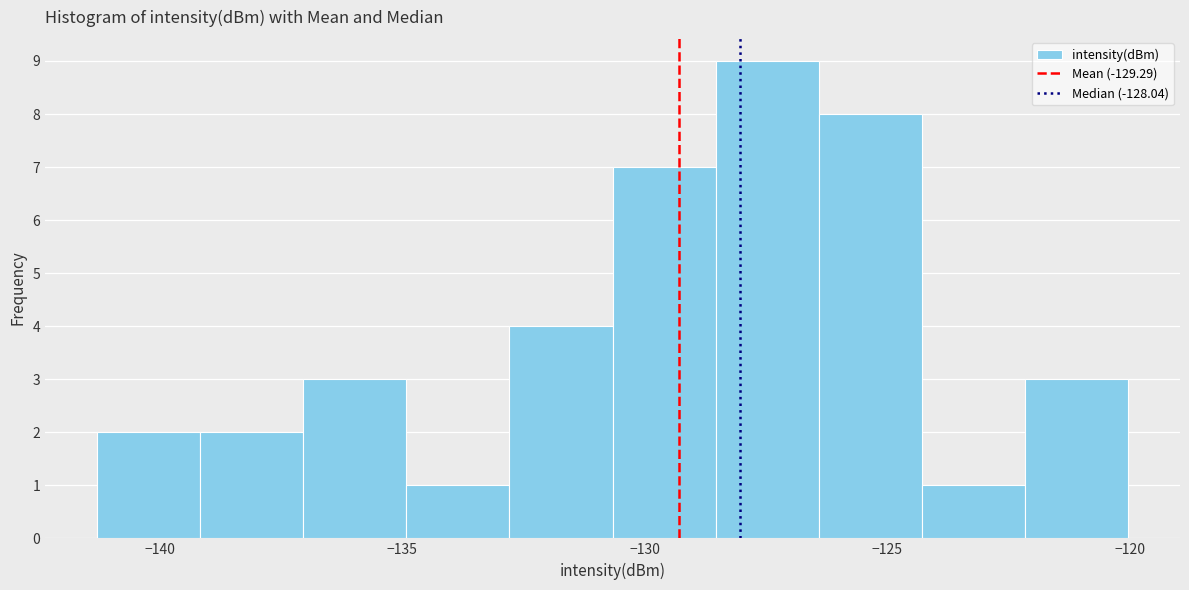

Reading left to right, list every bar in this chart as the range it spans on the x-axis followed by its height. Neither the bar edges nor the heights are printed on the chart, so give them approximately, as read against the axes.

-141.5 to -139.0: 2
-139.0 to -137.0: 2
-137.0 to -135.0: 3
-135.0 to -133.0: 1
-133.0 to -130.5: 4
-130.5 to -128.5: 7
-128.5 to -126.5: 9
-126.5 to -124.5: 8
-124.5 to -122.0: 1
-122.0 to -120.0: 3